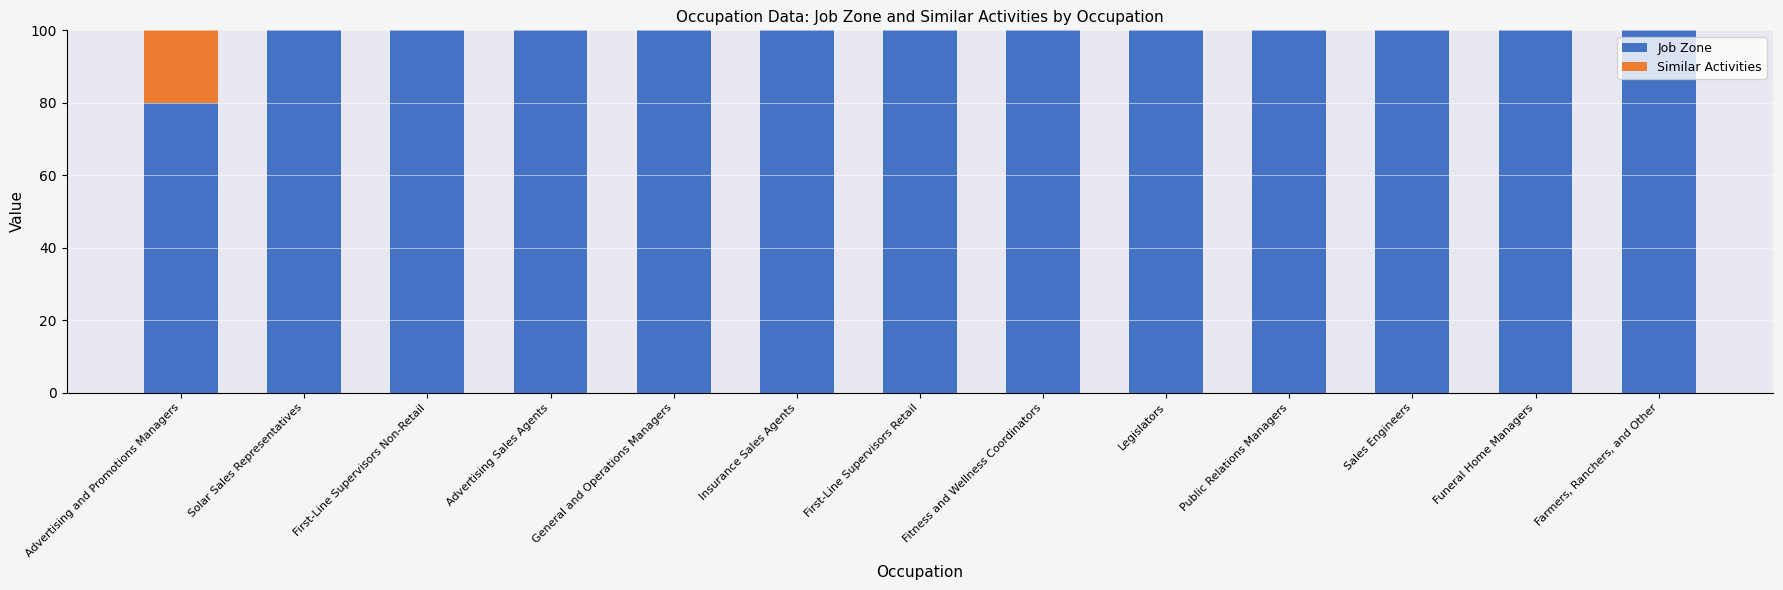

What is the total value across all series at Advertising and Promotions Managers?

100